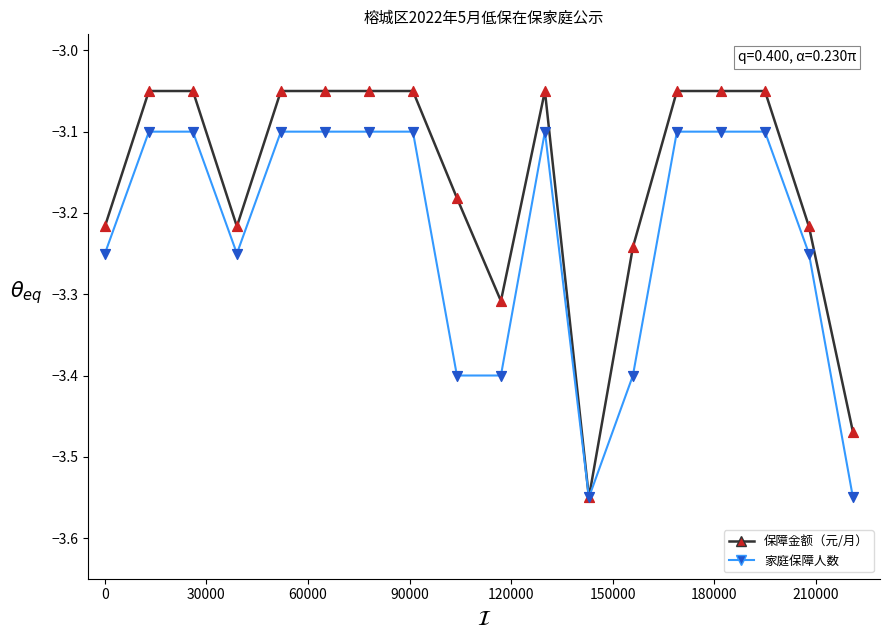

Which series has the largest range (max minus min)?

保障金额（元/月）